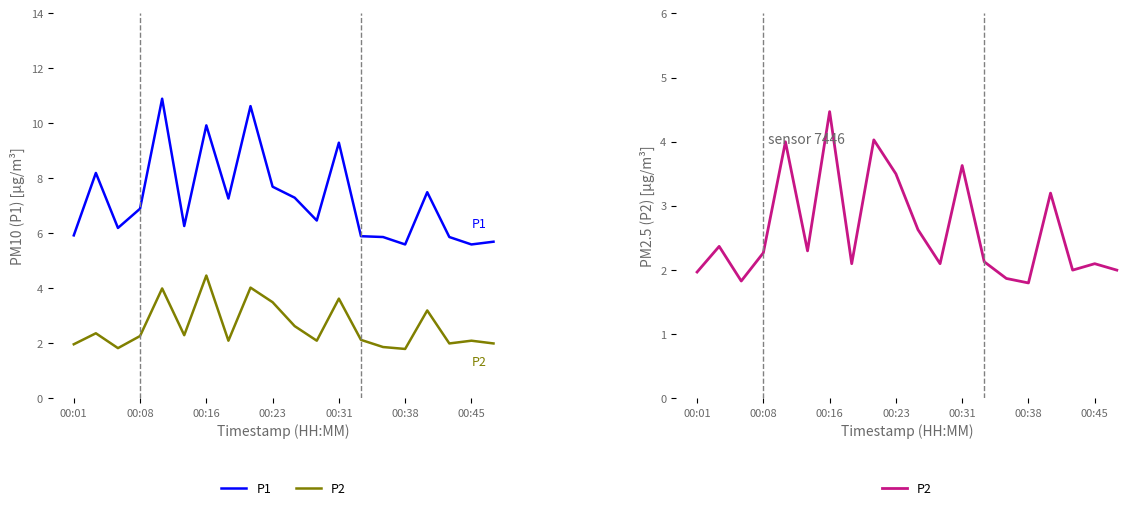

What is the sum of all P2 values?

52.3